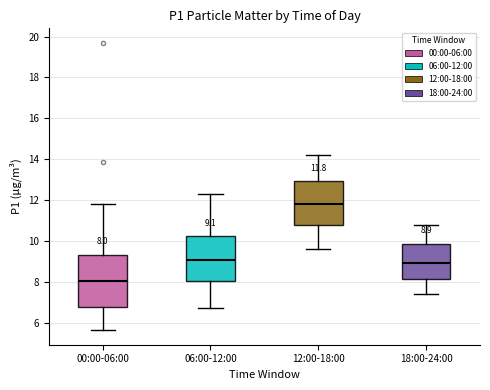

Which box has the lowest median line?

00:00-06:00